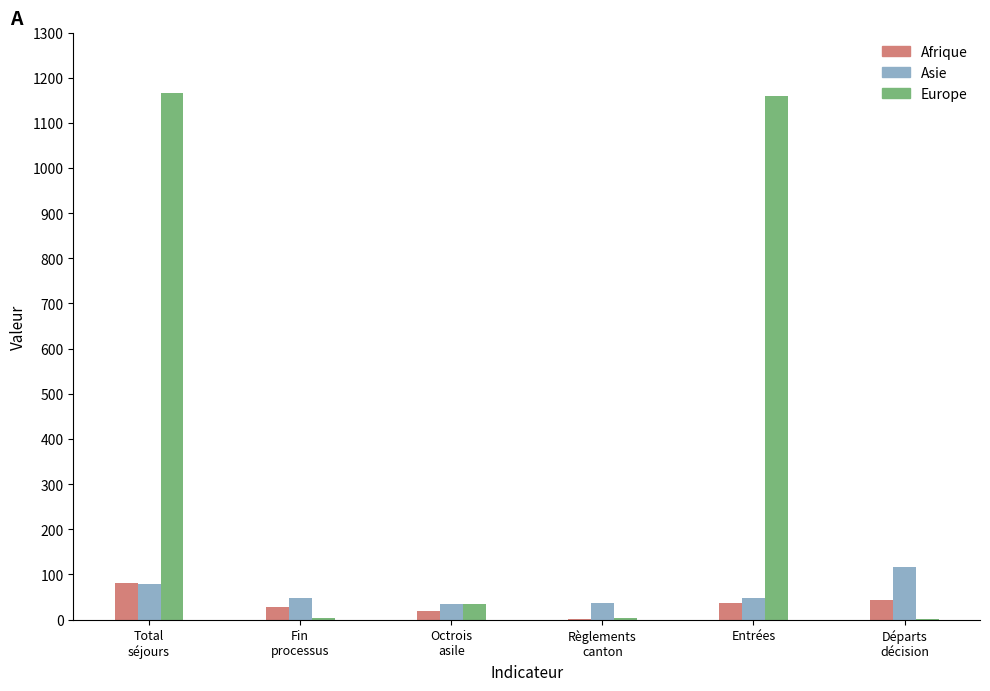

How many data points does each series have?

6